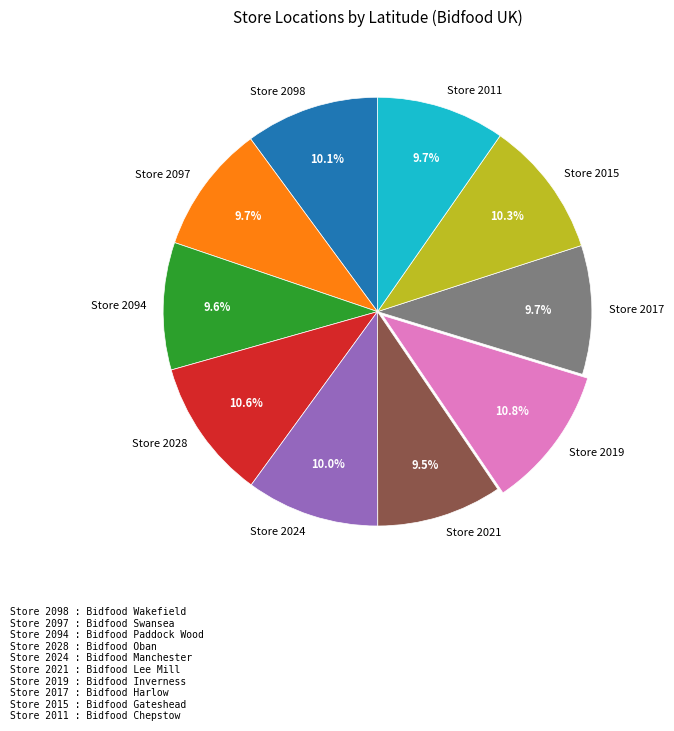

What percentage do Store 2019 and Store 2015 together represent?

21.1%